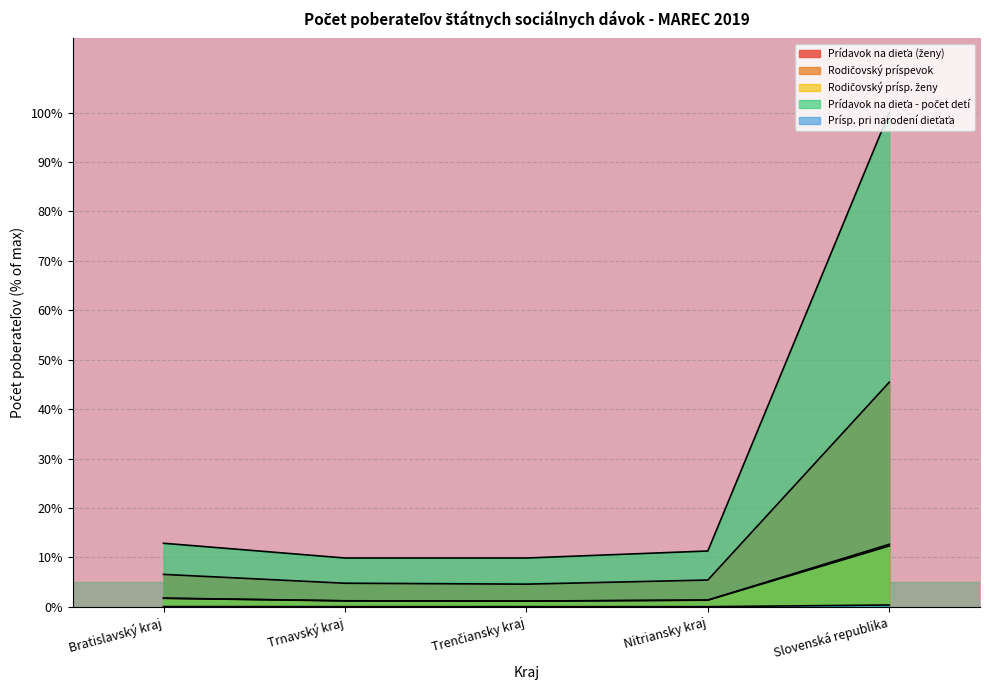

Which category has the highest value in the Prídavok na dieťa (ženy) series?

Slovenská republika